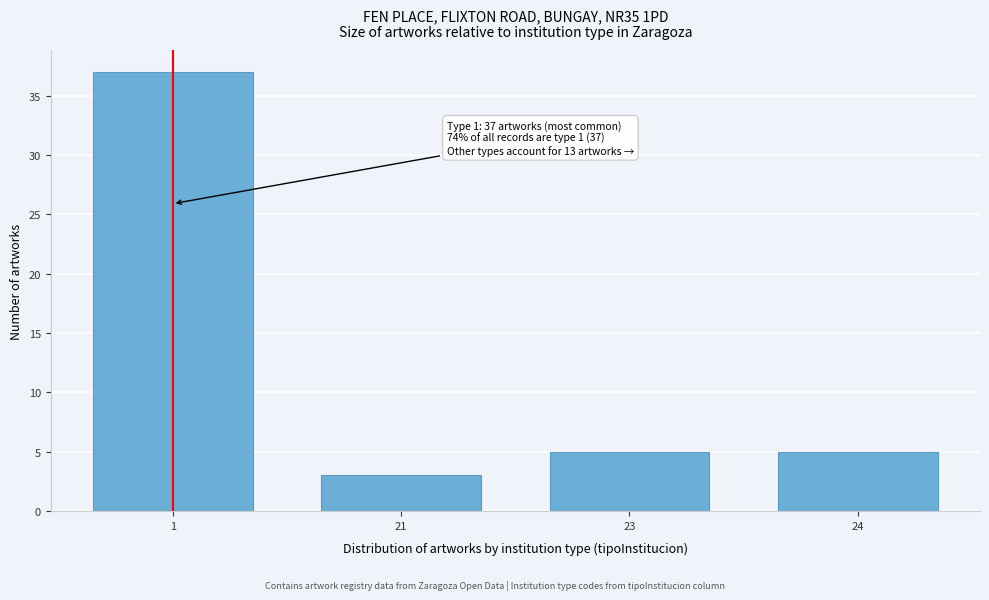

Reading left to right, extract all data points from this chart.

37	3	5	5